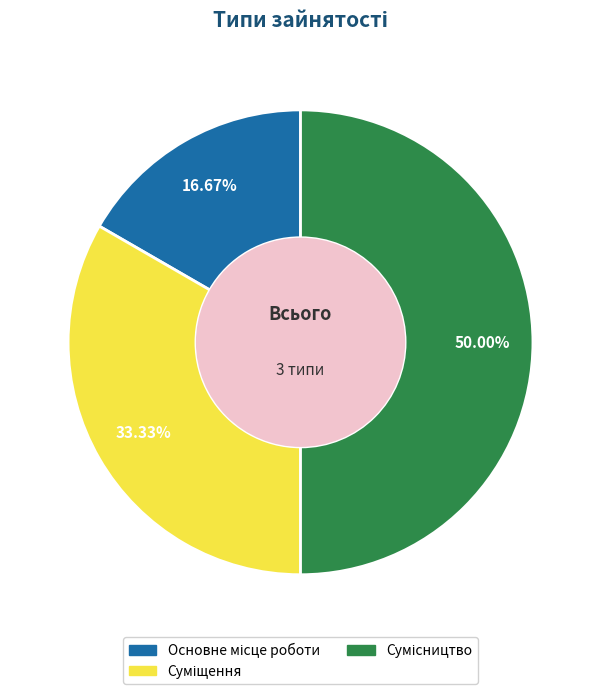

What is the ratio of the value at Суміщення to the value at Основне місце роботи?

2.0